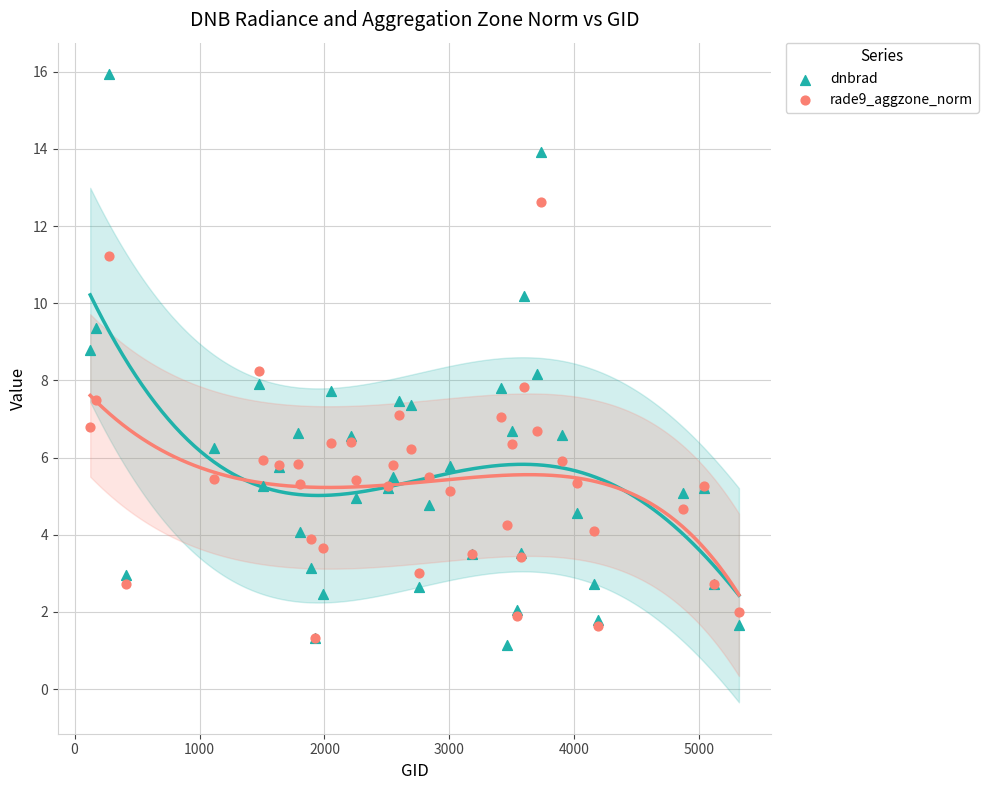

What are all the series names shown in the legend?

dnbrad, rade9_aggzone_norm